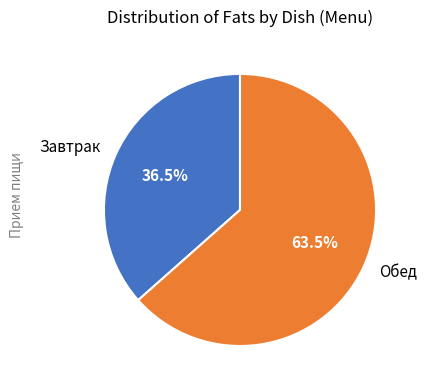

Does any single category account for the majority?

Yes